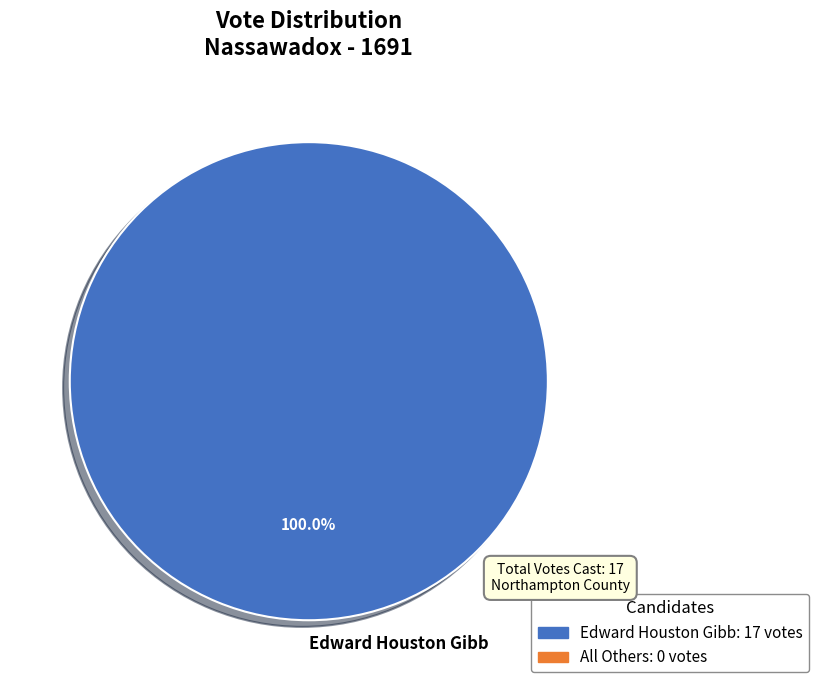

Rank the categories by value from lowest to highest.

Edward Houston Gibb